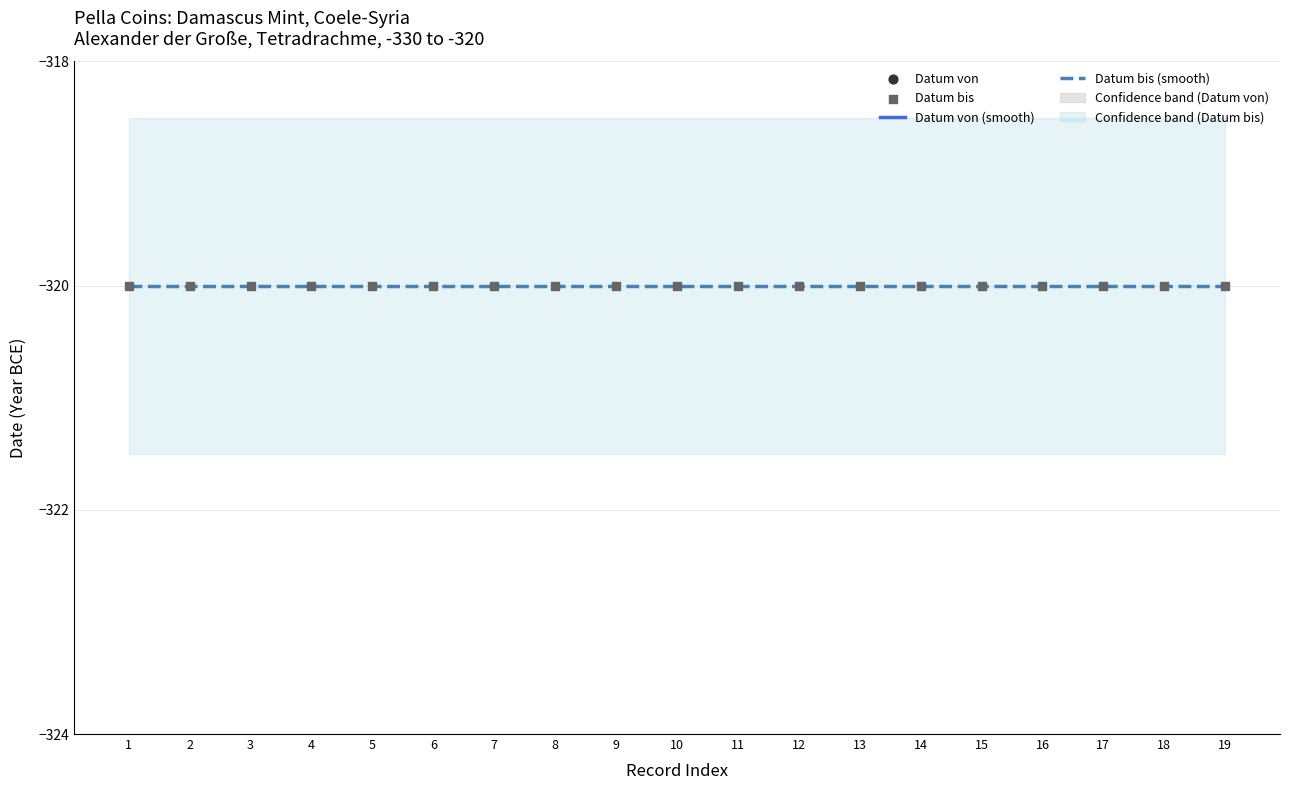

Which series reaches the minimum Y coordinate?

Datum von